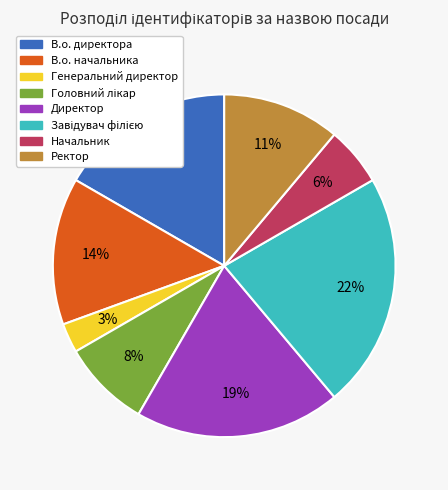

True or false: Директор accounts for 5% of the total.

False